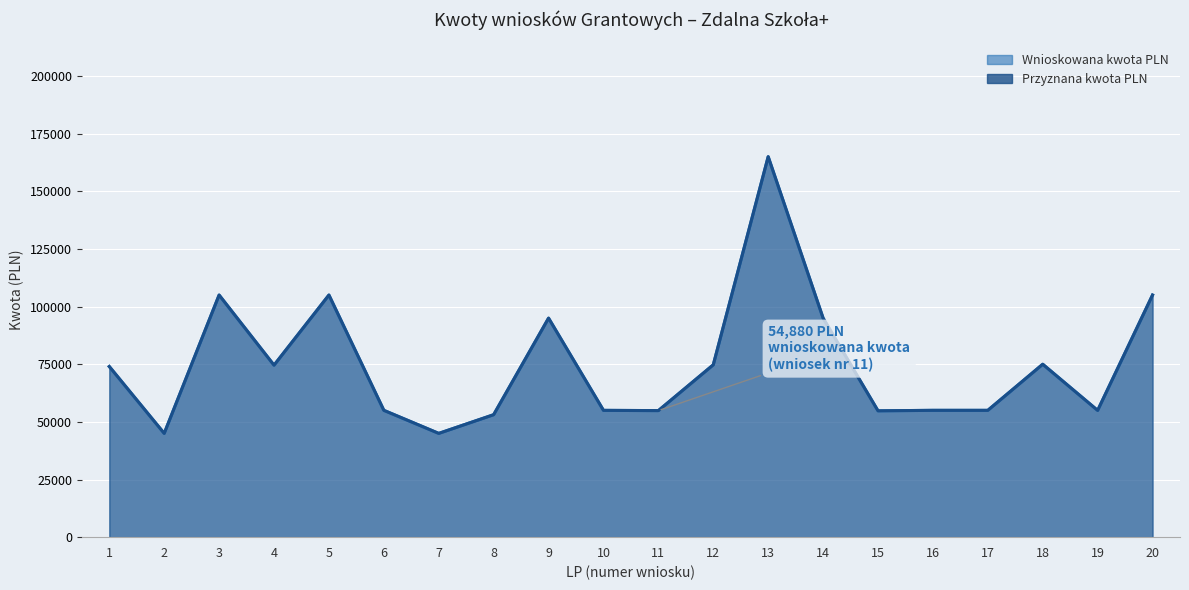

Where is Wnioskowana kwota PLN nearest to the value 104995?

3